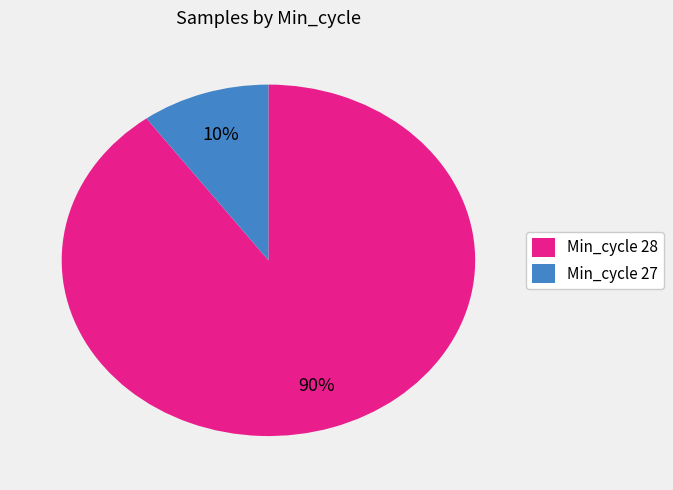

Is there a majority slice in this chart?

Yes